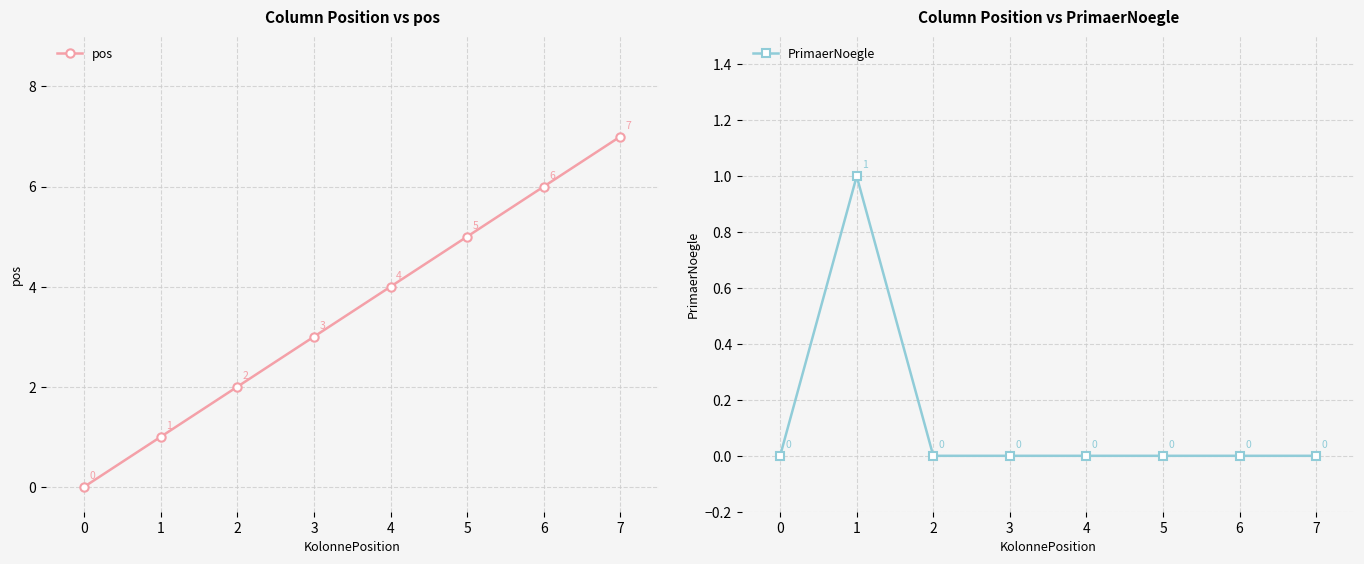

Is this an area chart (filled region under the line)?

No